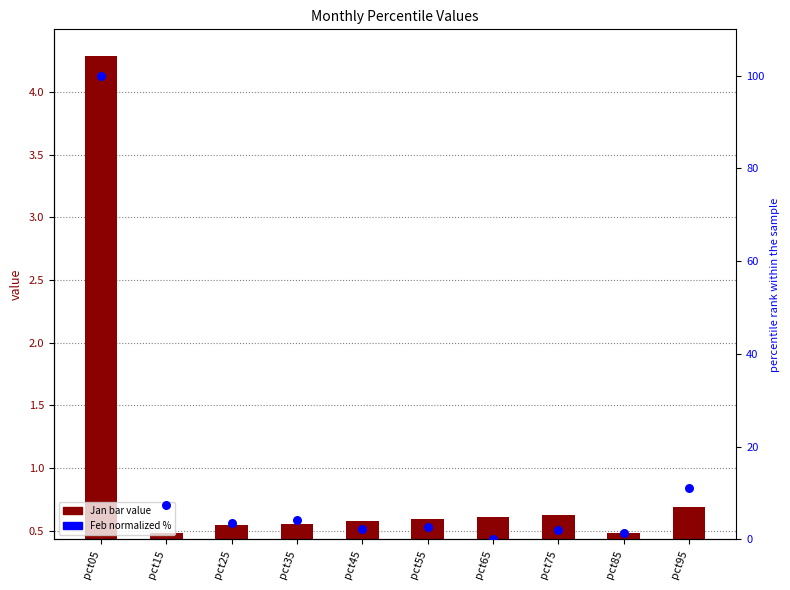

At how many categories does at least one series exceed 1?

9